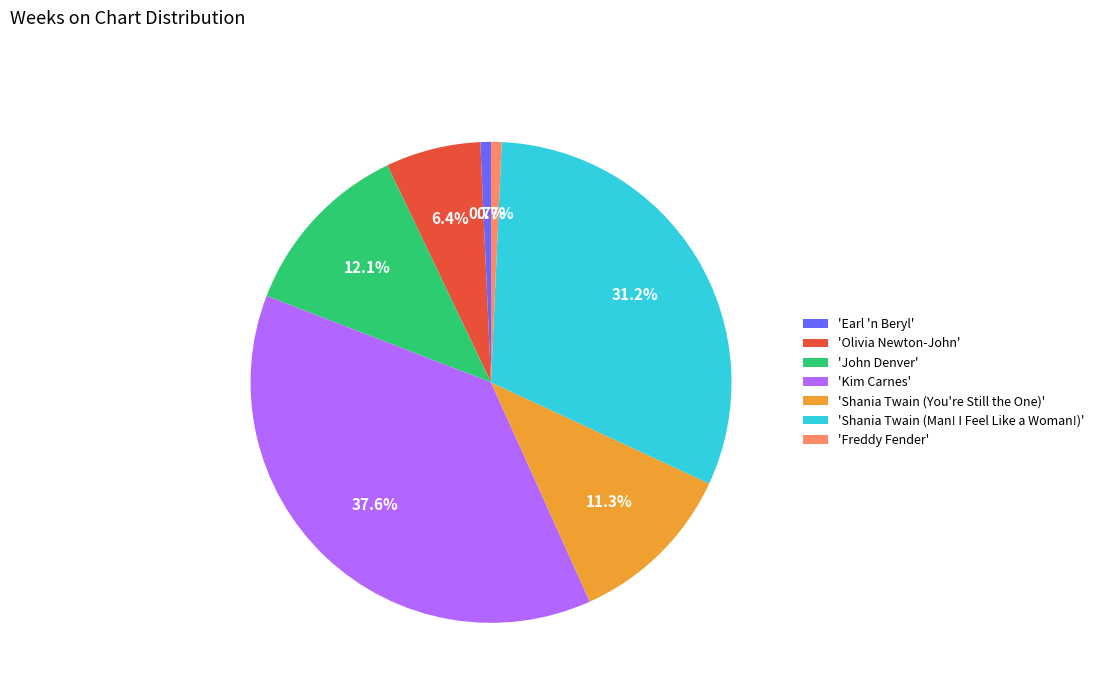

Combined, do 'Earl 'n Beryl' and 'John Denver' account for over 50%?

No